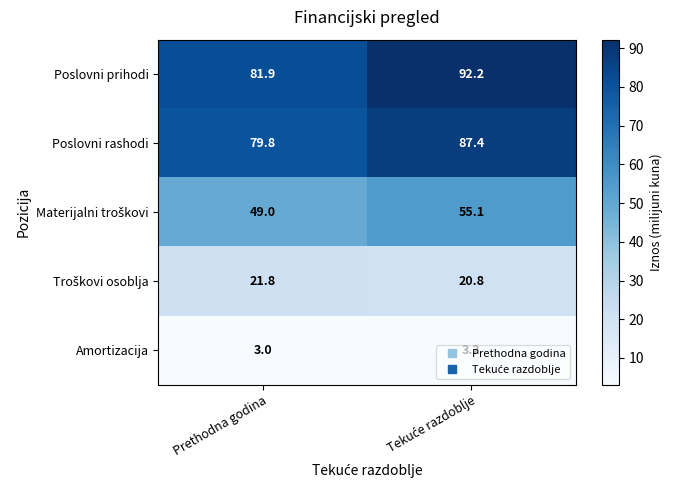

Which series has the largest total across all categories?

Poslovni prihodi